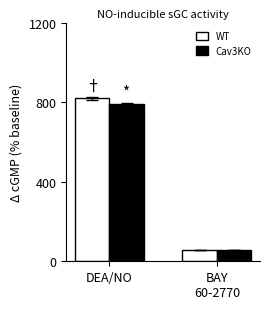

Which series has the widest spread of values?

WT